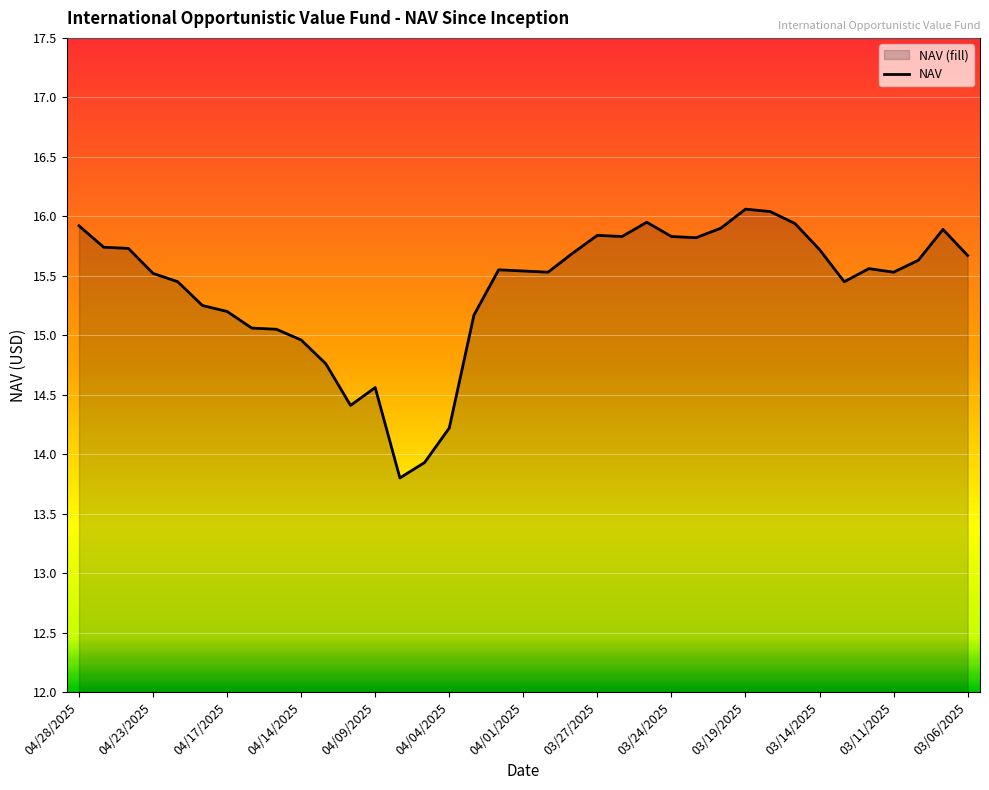

How many series are shown in this chart?

1